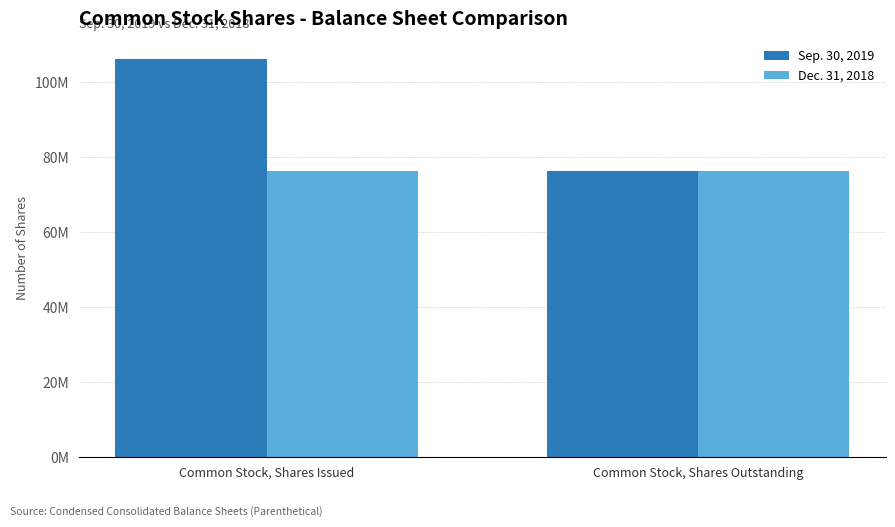

What is the difference between the maximum and minimum values in the Sep. 30, 2019 series?

29816692